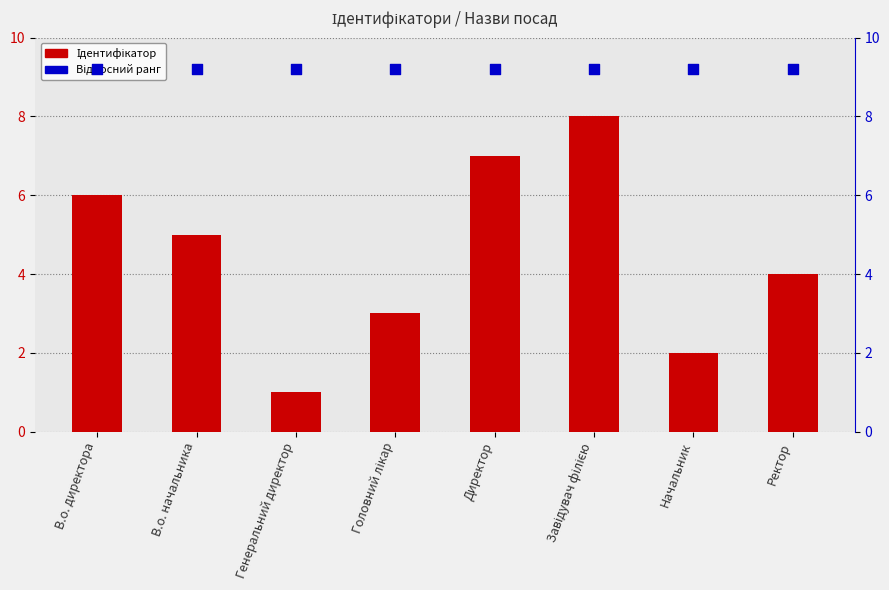

Which series reaches the minimum Y coordinate?

Ідентифікатор